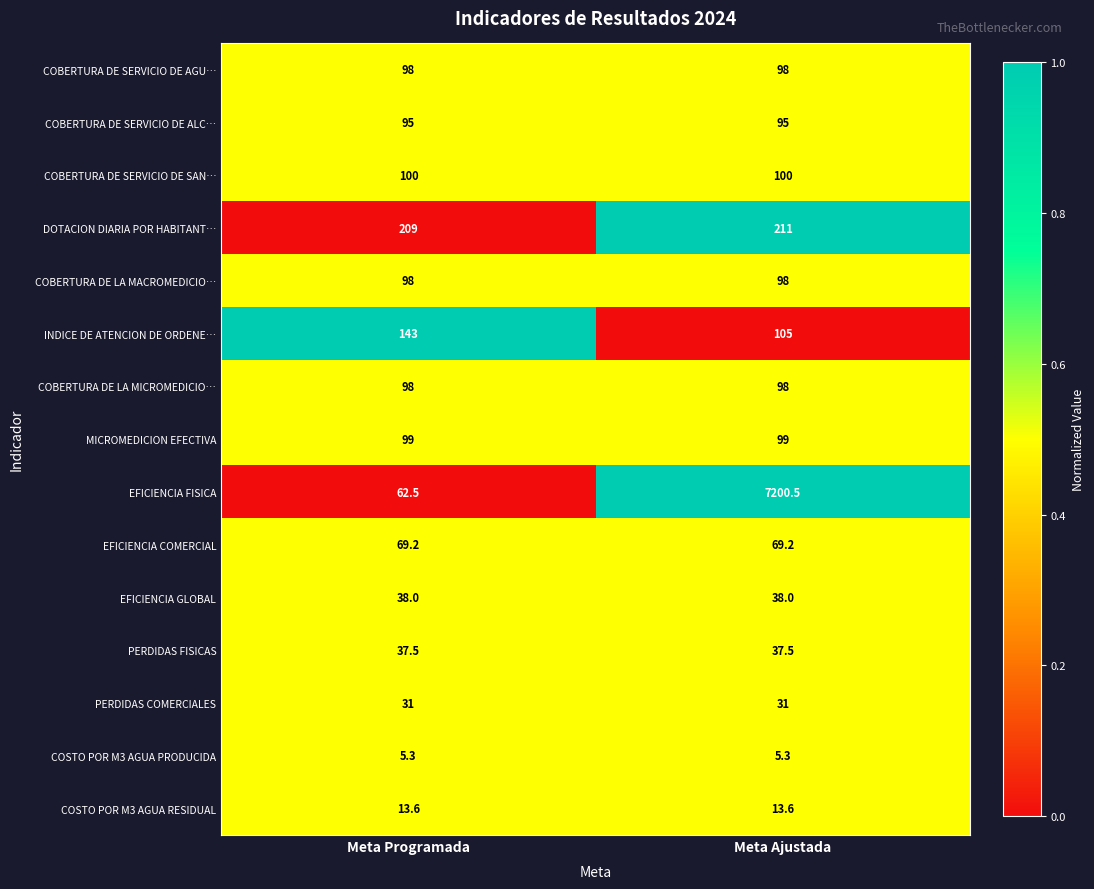

Read the PERDIDAS COMERCIALES value at Meta Programada.

31.0